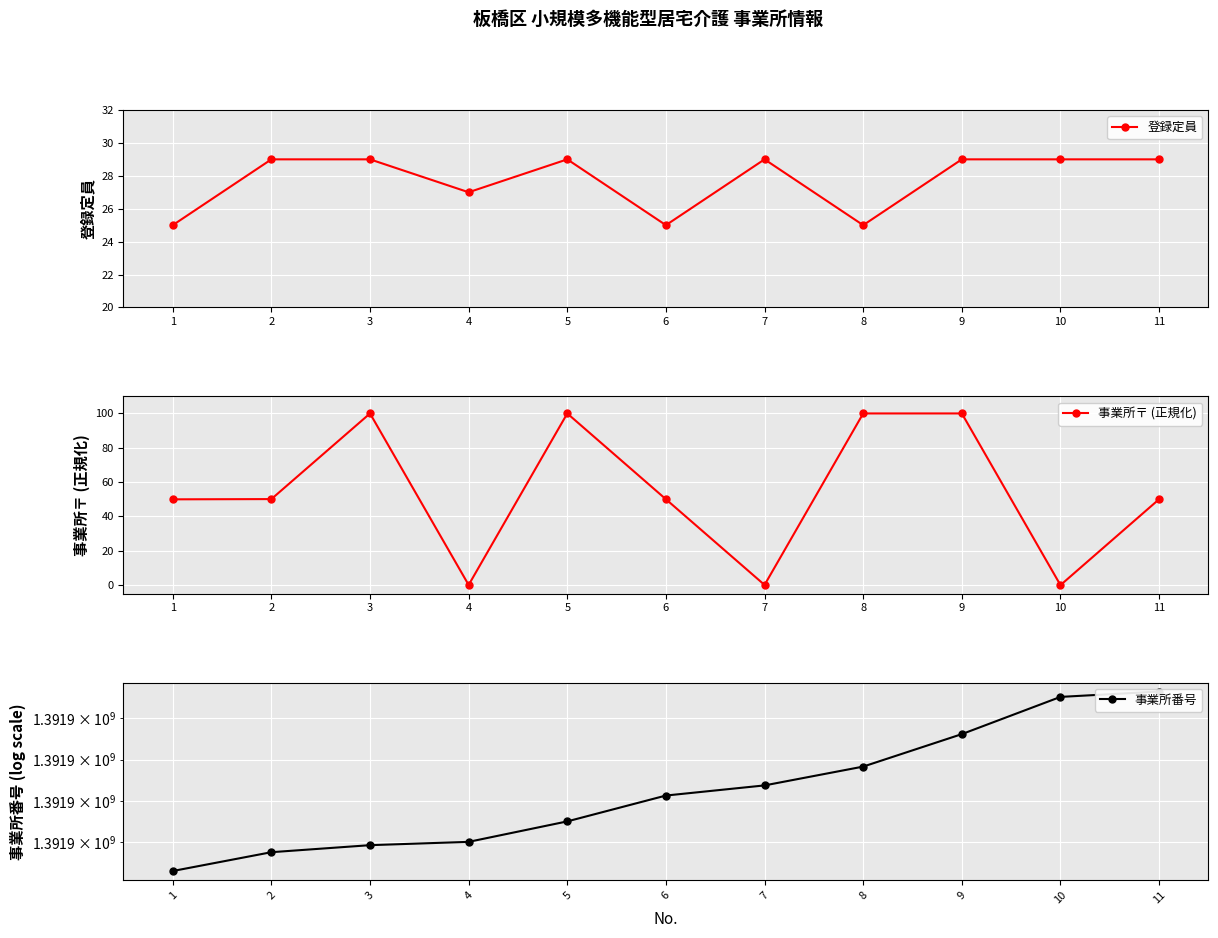

What is the difference between the maximum and minimum values in the 事業所〒 (正規化) series?

100.0